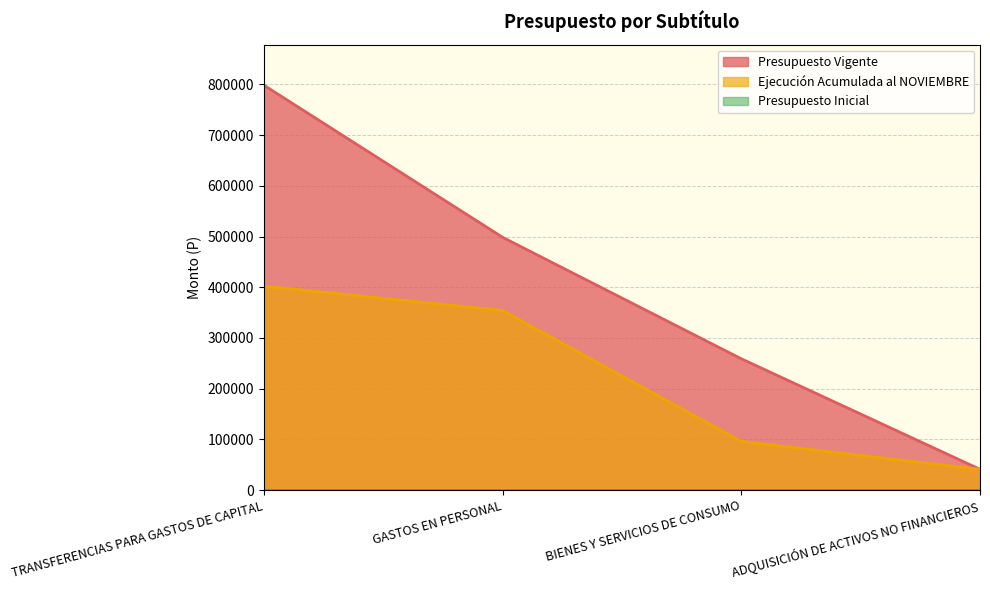

What is the sum of the Ejecución Acumulada al NOVIEMBRE values at ADQUISICIÓN DE ACTIVOS NO FINANCIEROS and BIENES Y SERVICIOS DE CONSUMO?

136900